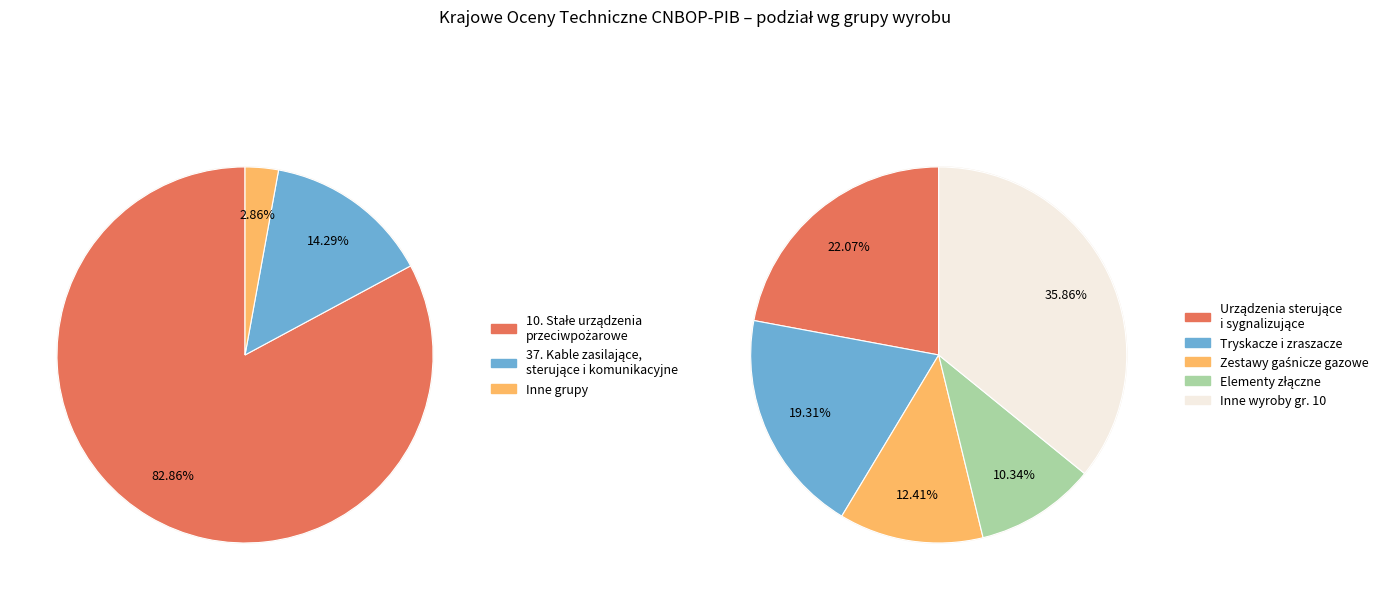

To the nearest percent, what is the combined percentage of Inne and 37. Kable zasilające, sterujące i komunikacyjne?

17%